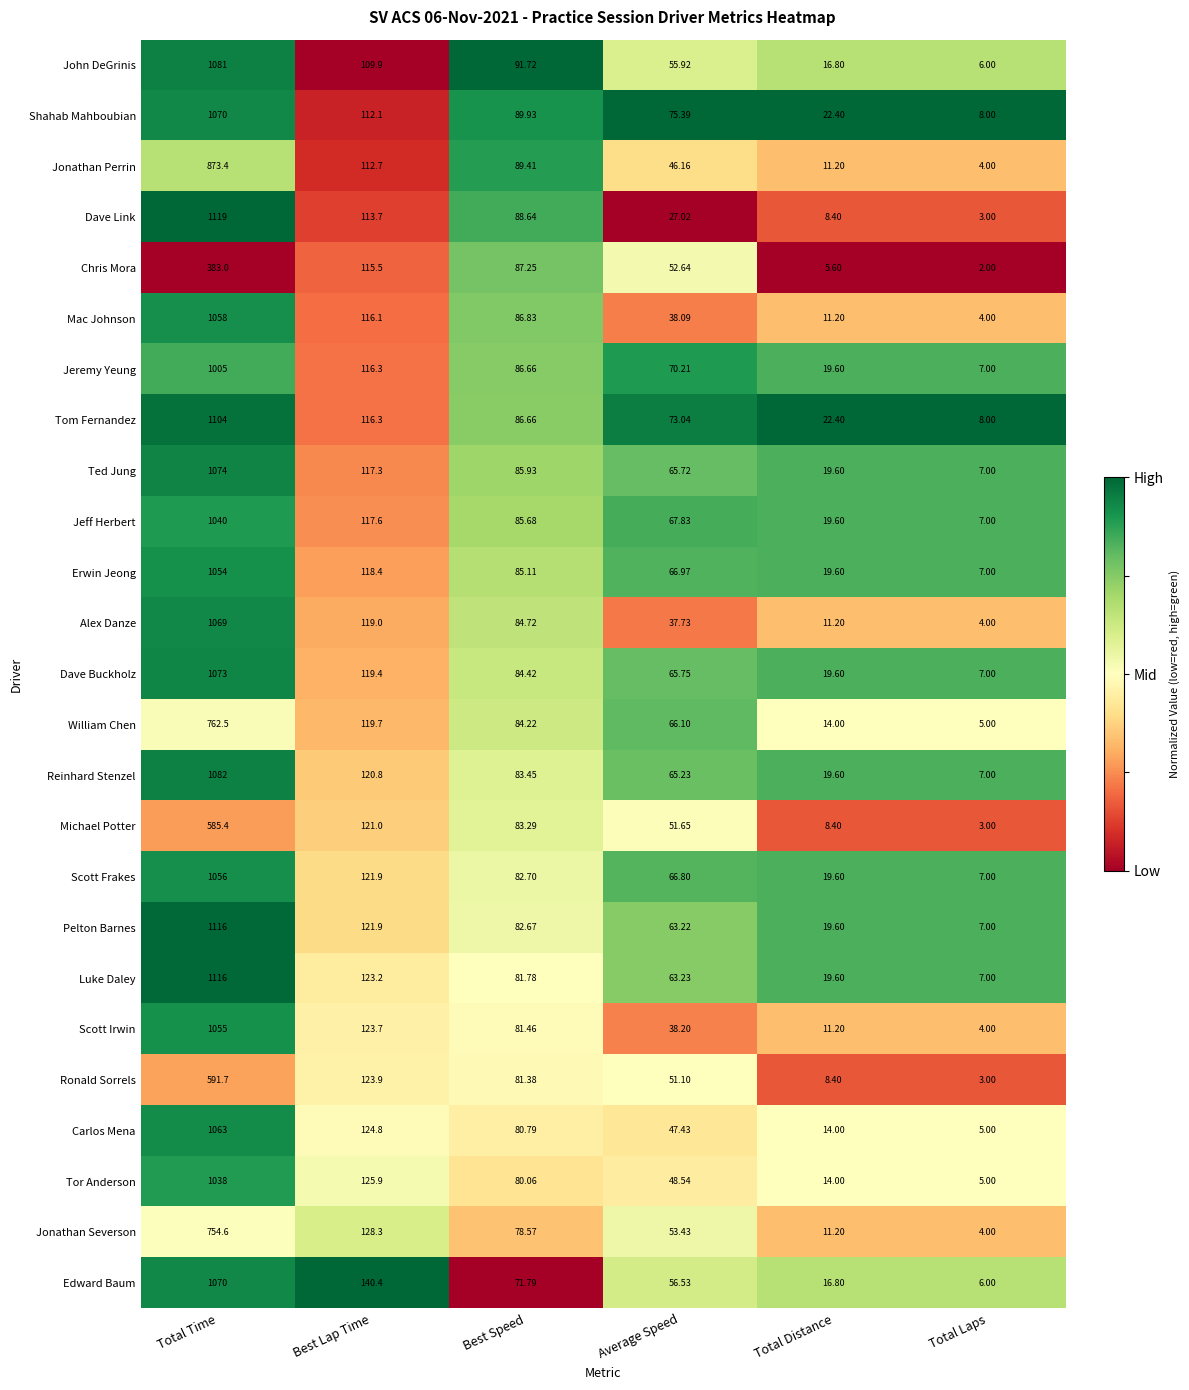

Which category has the lowest value in the Jonathan Perrin series?

Total Laps